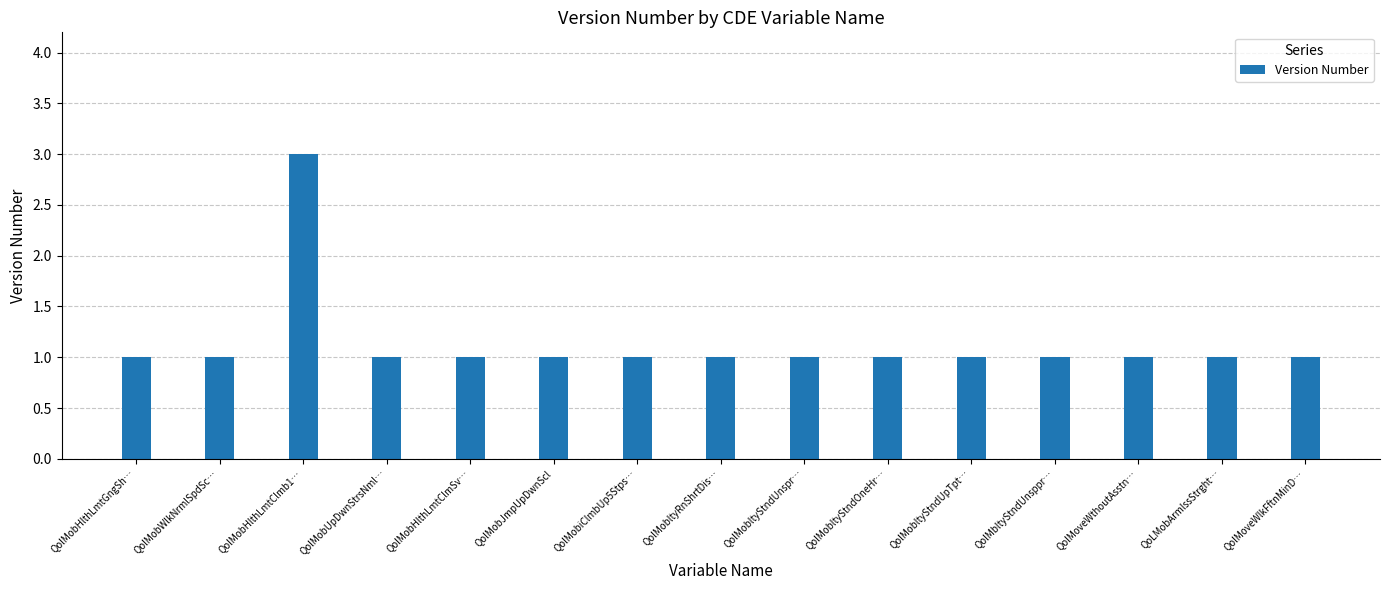

Which category has the highest value across all series?

QolMobHlthLmtClmb1…